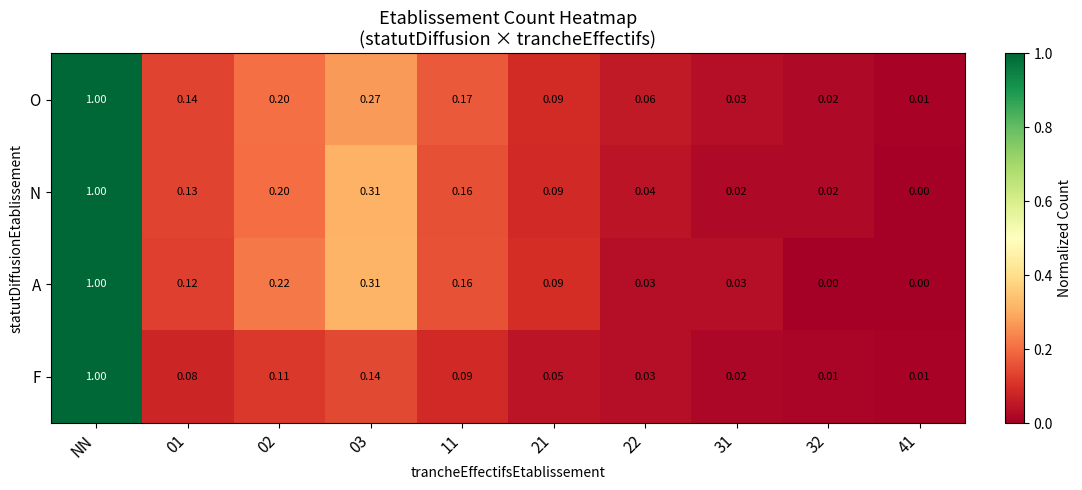

At which category does the chart reach its peak across all series?

NN